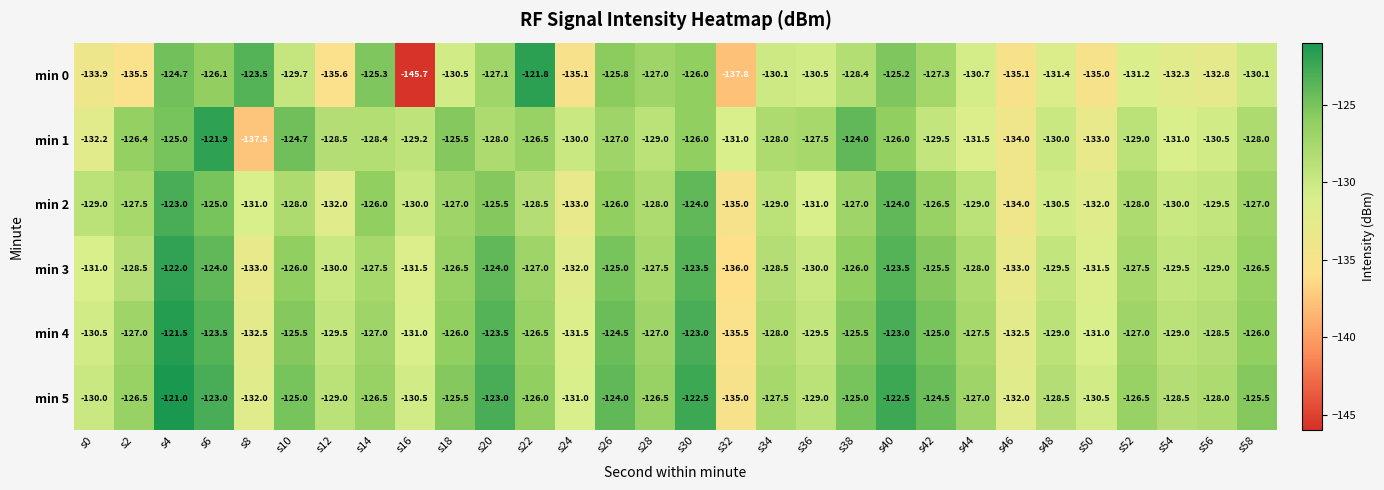

The min 1 series shows -121.9 at s6. True or false?

True